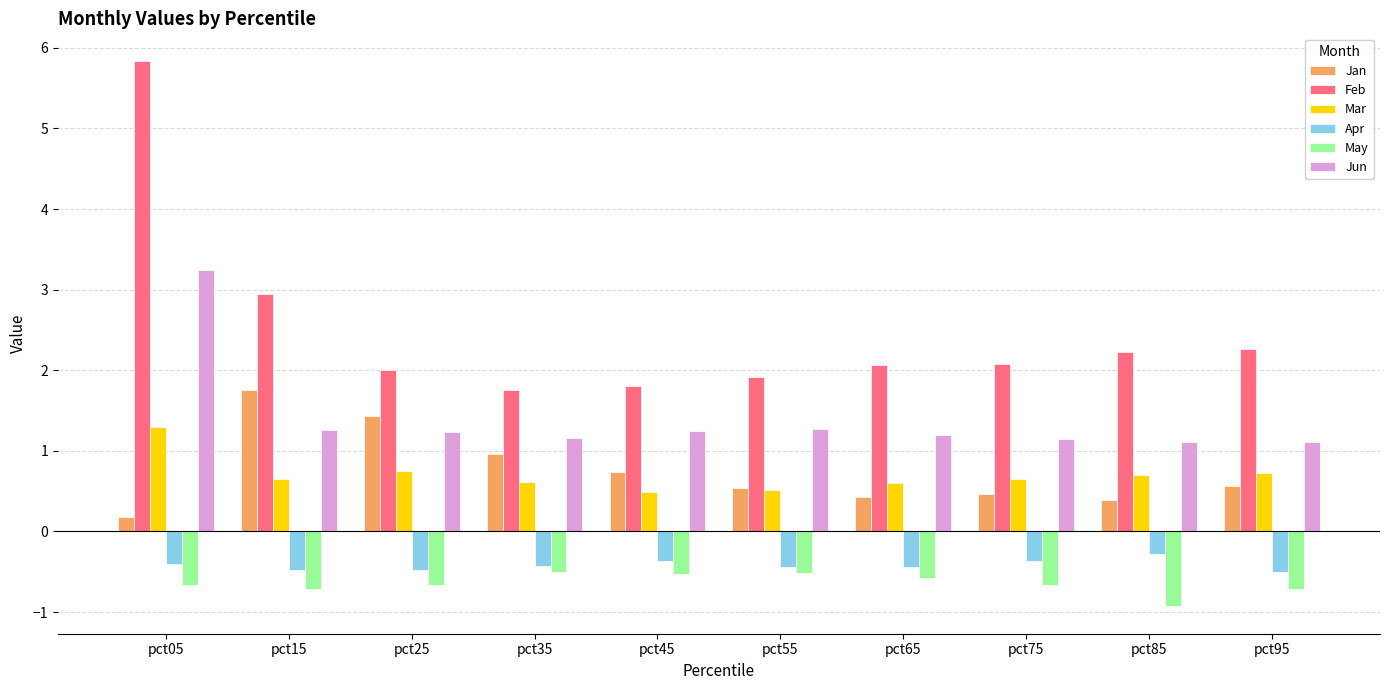

How many bars are there in each group?

6